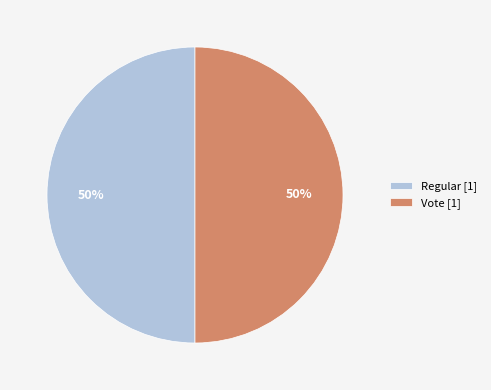

Approximately how many times larger is the value at Vote [1] compared to Regular [1]?

1.0